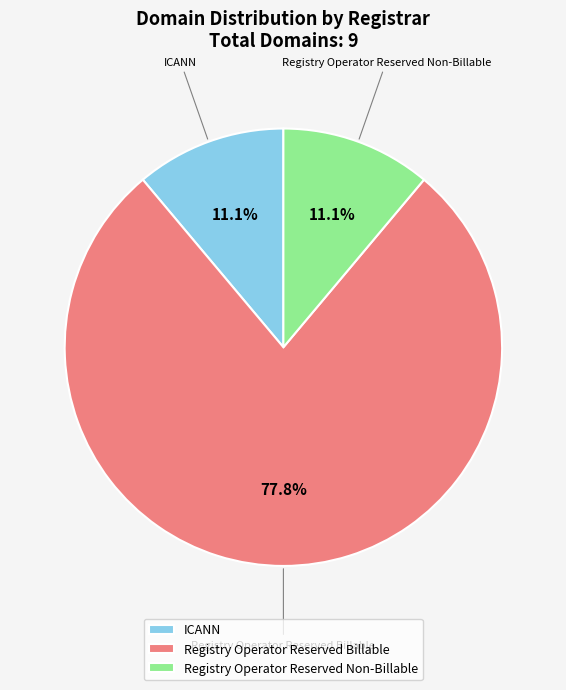

The ICANN slice represents 25% of the pie. True or false?

False